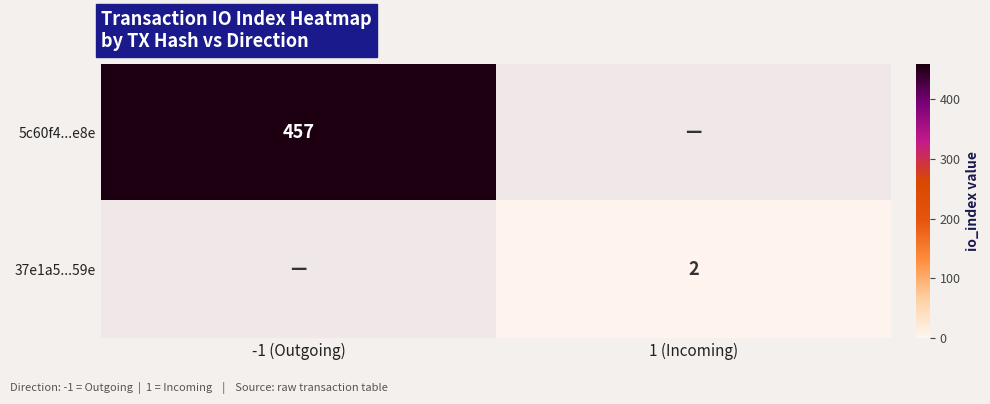

True or false: 5c60f4...e8e has a value of 457 at -1 (Outgoing).

True